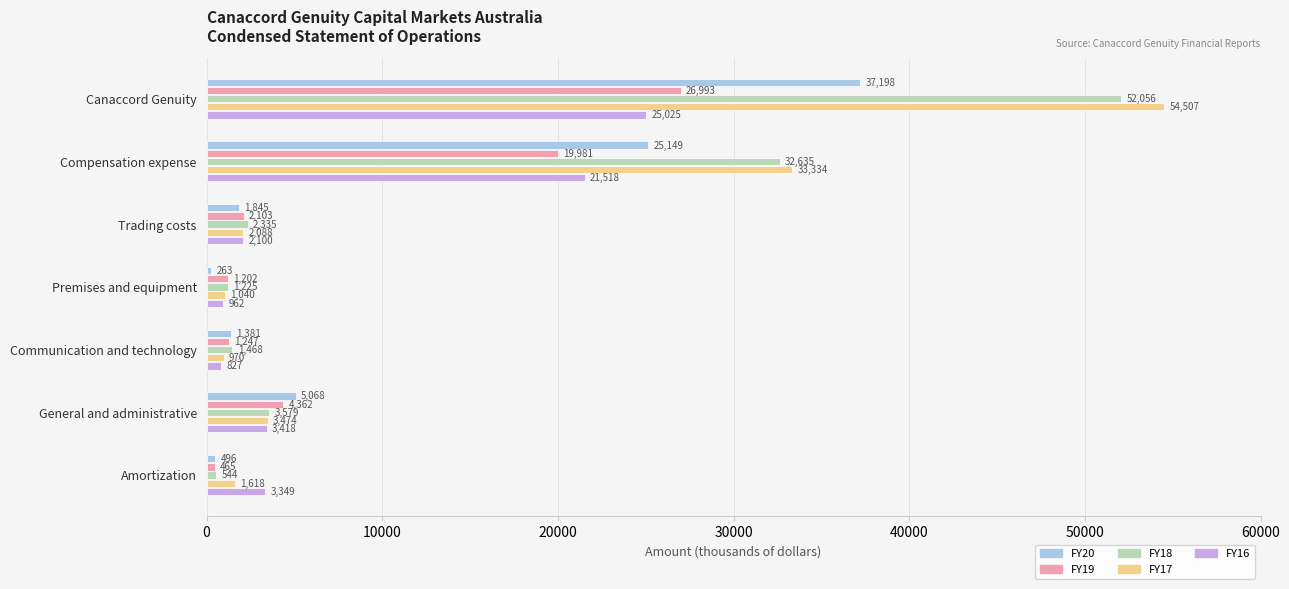

What is the sum of the FY17 values at Amortization and Canaccord Genuity?

56125.0